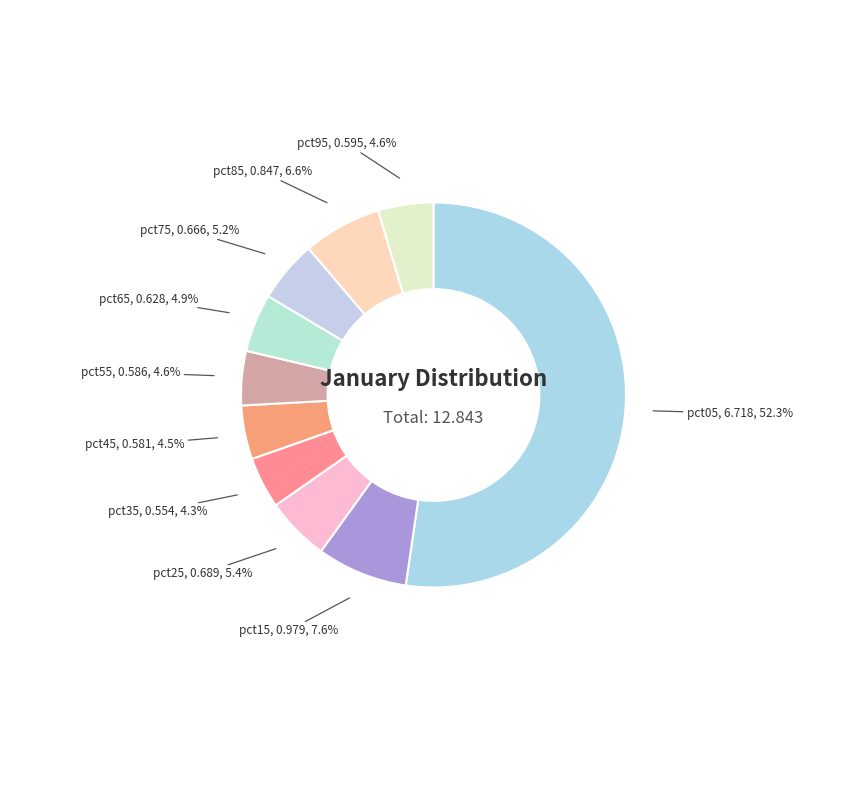

To the nearest percent, what percentage of the pie is pct75?

5%